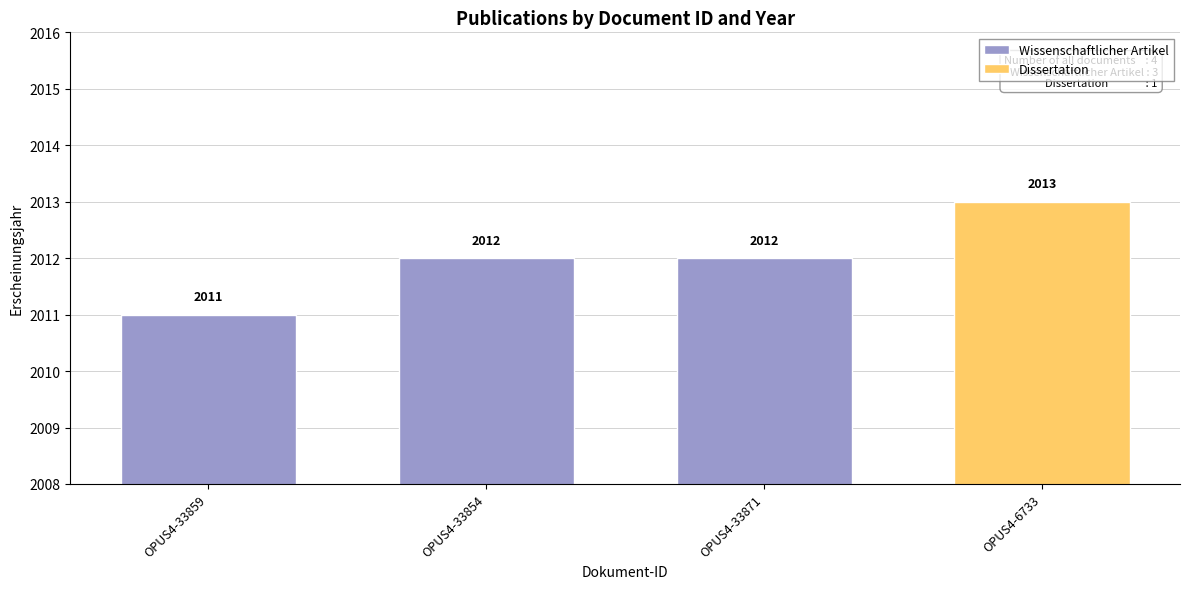

Does the chart contain any negative values?

No